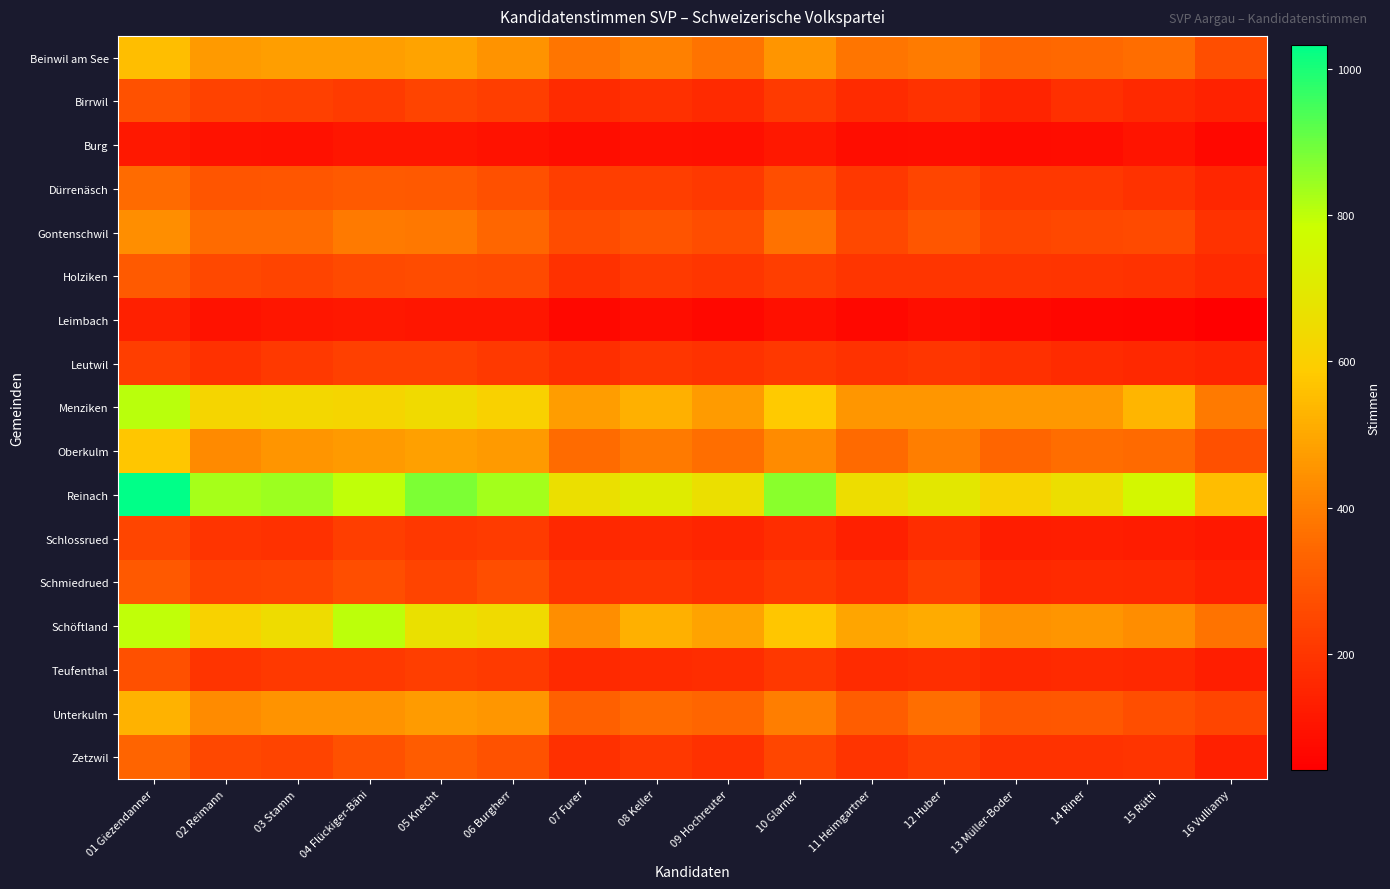

Reading left to right, transcribe all the data shown in this chart.

Beinwil am See: 01 Giezendanner=553	02 Reimann=467	03 Stamm=478	04 Flückiger-Bäni=477	05 Knecht=487	06 Burgherr=448	07 Furer=375	08 Keller=404	09 Hochreuter=374	10 Glarner=453	11 Heimgartner=376	12 Huber=390	13 Müller-Boder=341	14 Riner=344	15 Rütti=355	16 Vulliamy=272
Birrwil: 01 Giezendanner=281	02 Reimann=235	03 Stamm=227	04 Flückiger-Bäni=216	05 Knecht=240	06 Burgherr=224	07 Furer=172	08 Keller=181	09 Hochreuter=168	10 Glarner=215	11 Heimgartner=170	12 Huber=190	13 Müller-Boder=148	14 Riner=181	15 Rütti=163	16 Vulliamy=143
Burg: 01 Giezendanner=112	02 Reimann=97	03 Stamm=95	04 Flückiger-Bäni=107	05 Knecht=110	06 Burgherr=96	07 Furer=83	08 Keller=95	09 Hochreuter=90	10 Glarner=111	11 Heimgartner=80	12 Huber=84	13 Müller-Boder=77	14 Riner=80	15 Rütti=101	16 Vulliamy=67
Dürrenäsch: 01 Giezendanner=351	02 Reimann=290	03 Stamm=295	04 Flückiger-Bäni=308	05 Knecht=304	06 Burgherr=276	07 Furer=225	08 Keller=225	09 Hochreuter=209	10 Glarner=273	11 Heimgartner=206	12 Huber=244	13 Müller-Boder=205	14 Riner=204	15 Rütti=191	16 Vulliamy=157
Gontenschwil: 01 Giezendanner=439	02 Reimann=351	03 Stamm=351	04 Flückiger-Bäni=387	05 Knecht=382	06 Burgherr=341	07 Furer=262	08 Keller=286	09 Hochreuter=269	10 Glarner=367	11 Heimgartner=253	12 Huber=296	13 Müller-Boder=243	14 Riner=252	15 Rütti=259	16 Vulliamy=192
Holziken: 01 Giezendanner=306	02 Reimann=253	03 Stamm=239	04 Flückiger-Bäni=260	05 Knecht=262	06 Burgherr=260	07 Furer=186	08 Keller=215	09 Hochreuter=201	10 Glarner=226	11 Heimgartner=198	12 Huber=197	13 Müller-Boder=196	14 Riner=195	15 Rütti=189	16 Vulliamy=166
Leimbach: 01 Giezendanner=135	02 Reimann=98	03 Stamm=109	04 Flückiger-Bäni=111	05 Knecht=109	06 Burgherr=108	07 Furer=66	08 Keller=81	09 Hochreuter=68	10 Glarner=90	11 Heimgartner=68	12 Huber=84	13 Müller-Boder=69	14 Riner=64	15 Rütti=57	16 Vulliamy=41
Leutwil: 01 Giezendanner=225	02 Reimann=187	03 Stamm=210	04 Flückiger-Bäni=228	05 Knecht=227	06 Burgherr=210	07 Furer=178	08 Keller=200	09 Hochreuter=189	10 Glarner=207	11 Heimgartner=191	12 Huber=202	13 Müller-Boder=184	14 Riner=172	15 Rütti=158	16 Vulliamy=148
Menziken: 01 Giezendanner=808	02 Reimann=623	03 Stamm=631	04 Flückiger-Bäni=625	05 Knecht=645	06 Burgherr=607	07 Furer=474	08 Keller=519	09 Hochreuter=470	10 Glarner=583	11 Heimgartner=459	12 Huber=459	13 Müller-Boder=460	14 Riner=462	15 Rütti=531	16 Vulliamy=389
Oberkulm: 01 Giezendanner=572	02 Reimann=427	03 Stamm=454	04 Flückiger-Bäni=465	05 Knecht=480	06 Burgherr=465	07 Furer=351	08 Keller=387	09 Hochreuter=359	10 Glarner=429	11 Heimgartner=349	12 Huber=400	13 Müller-Boder=336	14 Riner=355	15 Rütti=349	16 Vulliamy=277
Reinach: 01 Giezendanner=1033	02 Reimann=830	03 Stamm=840	04 Flückiger-Bäni=800	05 Knecht=879	06 Burgherr=835	07 Furer=661	08 Keller=711	09 Hochreuter=664	10 Glarner=863	11 Heimgartner=655	12 Huber=693	13 Müller-Boder=616	14 Riner=659	15 Rütti=755	16 Vulliamy=552
Schlossrued: 01 Giezendanner=244	02 Reimann=195	03 Stamm=188	04 Flückiger-Bäni=224	05 Knecht=205	06 Burgherr=216	07 Furer=160	08 Keller=162	09 Hochreuter=151	10 Glarner=176	11 Heimgartner=135	12 Huber=173	13 Müller-Boder=127	14 Riner=131	15 Rütti=123	16 Vulliamy=113
Schmiedrued: 01 Giezendanner=304	02 Reimann=237	03 Stamm=240	04 Flückiger-Bäni=273	05 Knecht=242	06 Burgherr=273	07 Furer=193	08 Keller=202	09 Hochreuter=183	10 Glarner=208	11 Heimgartner=183	12 Huber=226	13 Müller-Boder=158	14 Riner=166	15 Rütti=162	16 Vulliamy=140
Schöftland: 01 Giezendanner=800	02 Reimann=612	03 Stamm=650	04 Flückiger-Bäni=801	05 Knecht=666	06 Burgherr=645	07 Furer=438	08 Keller=521	09 Hochreuter=489	10 Glarner=573	11 Heimgartner=493	12 Huber=507	13 Müller-Boder=447	14 Riner=452	15 Rütti=436	16 Vulliamy=374
Teufenthal: 01 Giezendanner=277	02 Reimann=194	03 Stamm=210	04 Flückiger-Bäni=211	05 Knecht=224	06 Burgherr=215	07 Furer=164	08 Keller=171	09 Hochreuter=173	10 Glarner=206	11 Heimgartner=172	12 Huber=178	13 Müller-Boder=158	14 Riner=166	15 Rütti=160	16 Vulliamy=133
Unterkulm: 01 Giezendanner=524	02 Reimann=429	03 Stamm=451	04 Flückiger-Bäni=451	05 Knecht=469	06 Burgherr=456	07 Furer=321	08 Keller=348	09 Hochreuter=336	10 Glarner=399	11 Heimgartner=313	12 Huber=361	13 Müller-Boder=295	14 Riner=300	15 Rütti=273	16 Vulliamy=244
Zetzwil: 01 Giezendanner=333	02 Reimann=253	03 Stamm=241	04 Flückiger-Bäni=279	05 Knecht=311	06 Burgherr=283	07 Furer=183	08 Keller=206	09 Hochreuter=185	10 Glarner=247	11 Heimgartner=194	12 Huber=225	13 Müller-Boder=189	14 Riner=191	15 Rütti=193	16 Vulliamy=135